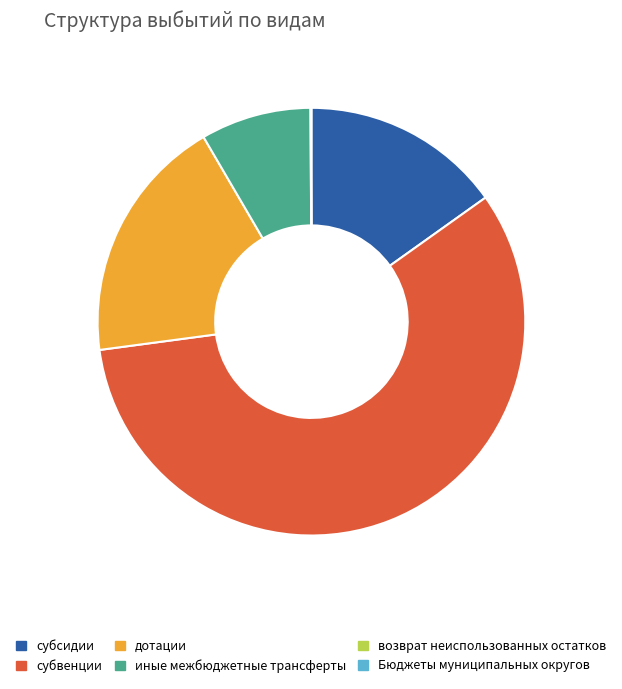

What is the largest slice in the pie chart?

субвенции